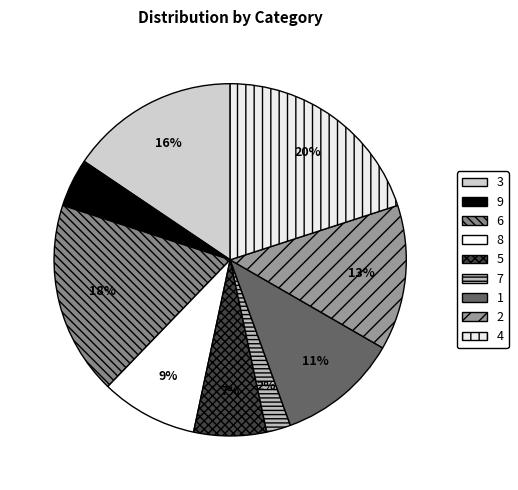

What percentage is the 9 slice, to the nearest percent?

4%